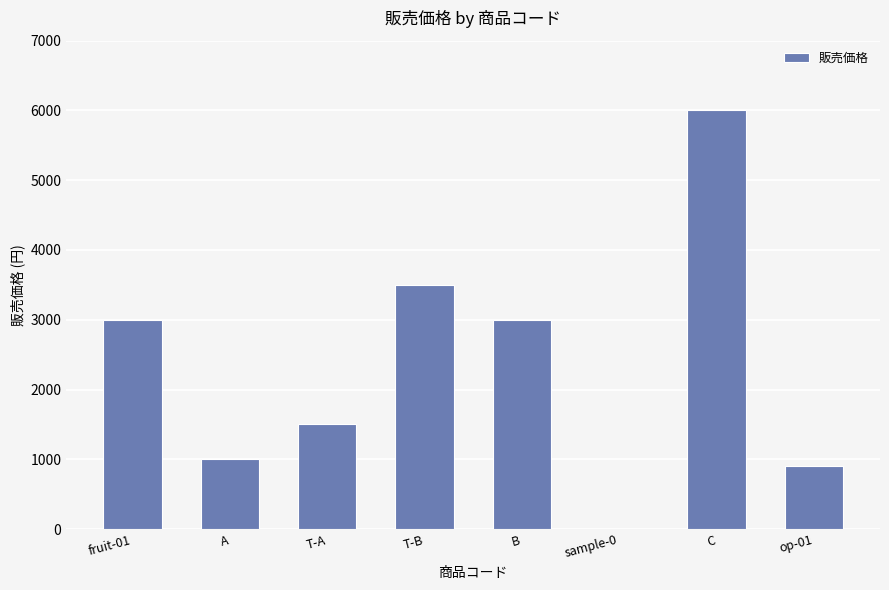

How many series are shown in this chart?

1